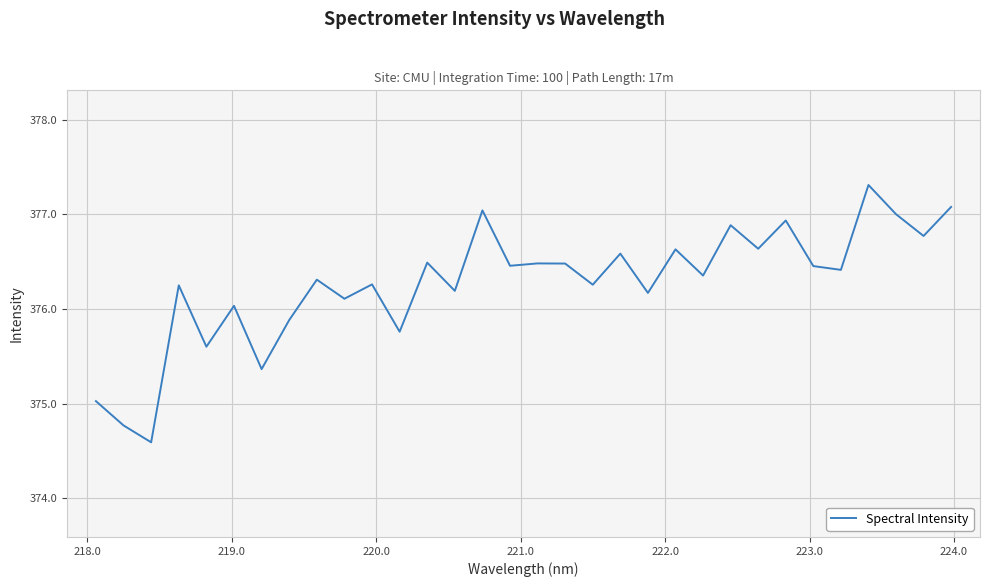

Does the chart display data point markers on the line(s)?

No